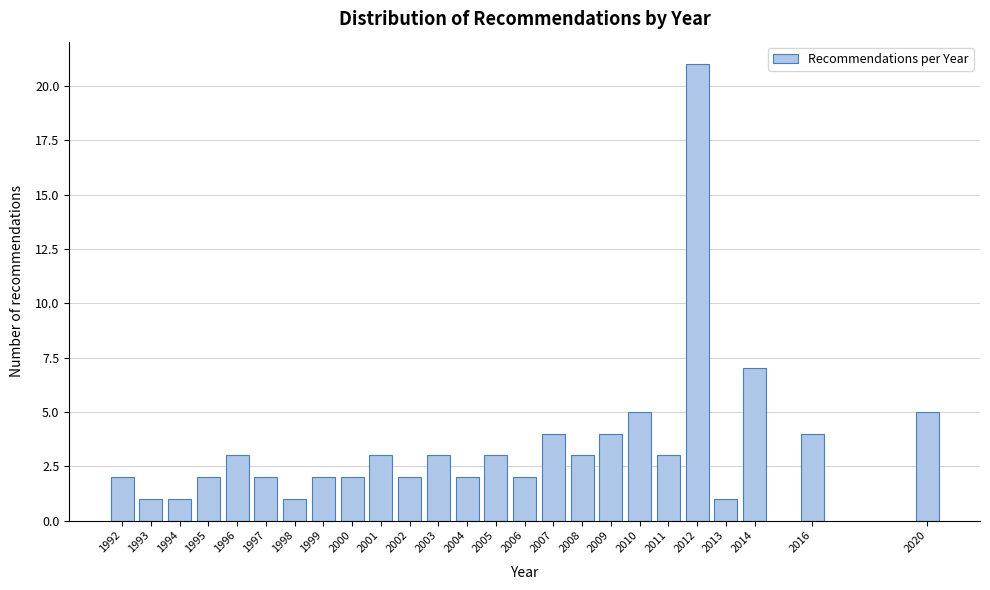

Reading left to right, extract all data points from this chart.

2	1	1	2	3	2	1	2	2	3	2	3	2	3	2	4	3	4	5	3	21	1	7	4	5